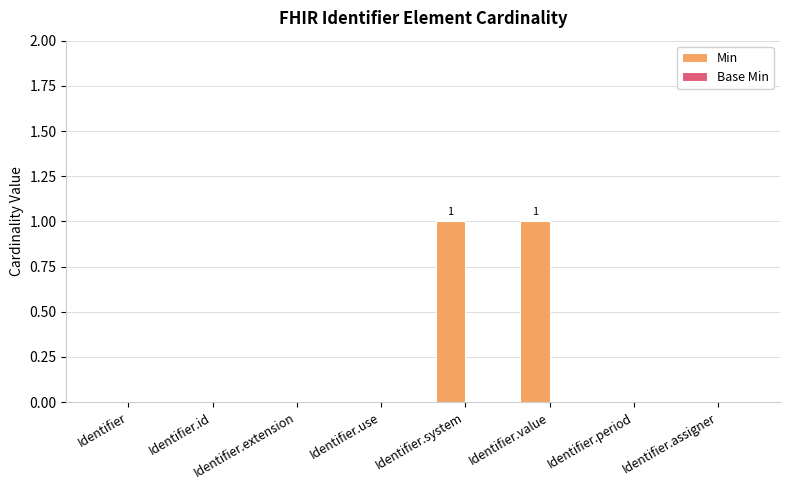

How many categories are shown in the chart?

8